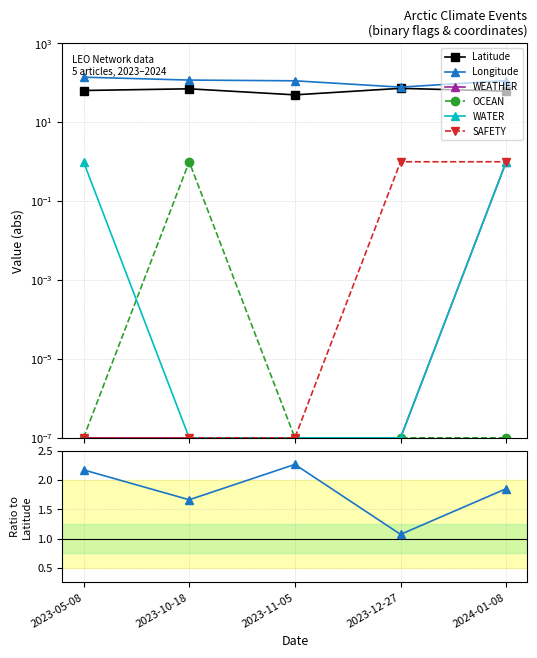

Is it true that Longitude equals 2.8 at 2023-10-18?

False